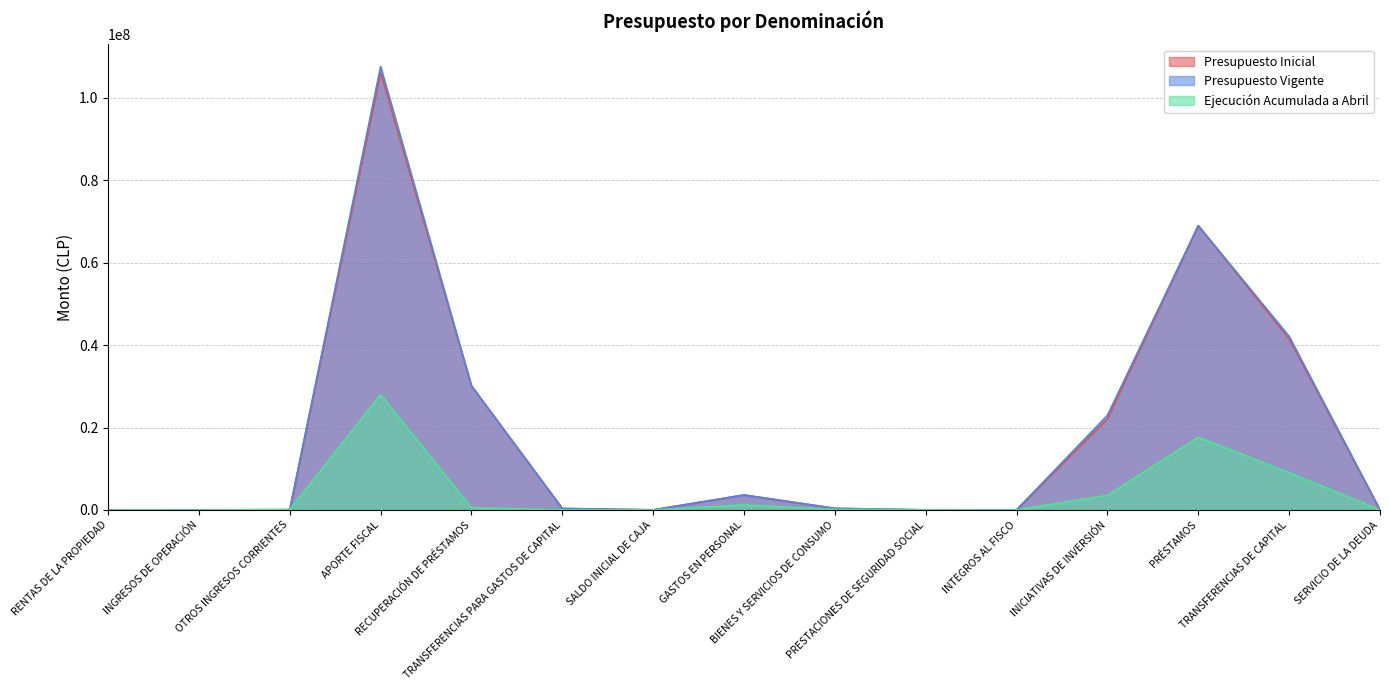

How many interior local valleys does the Presupuesto Vigente series have?

3